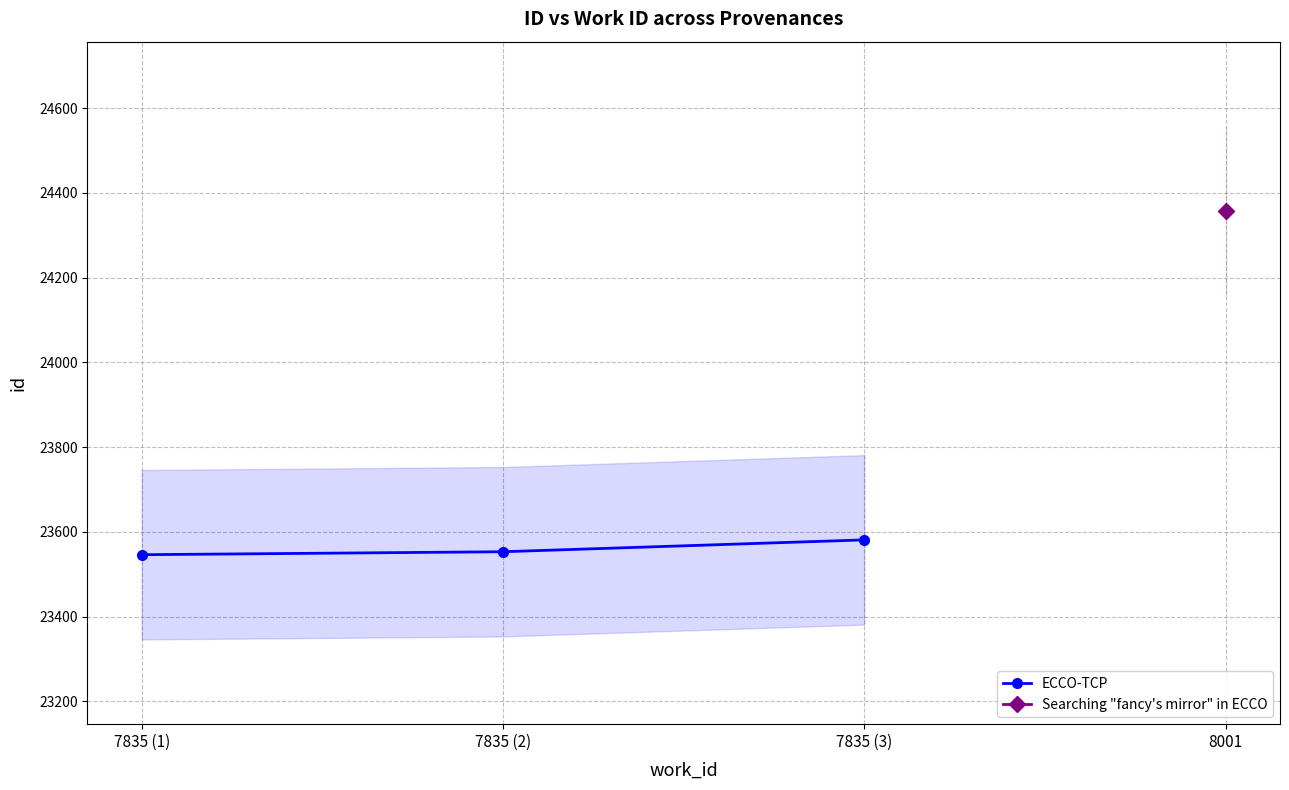

What is the approximate value at 7835 (3)?

23581